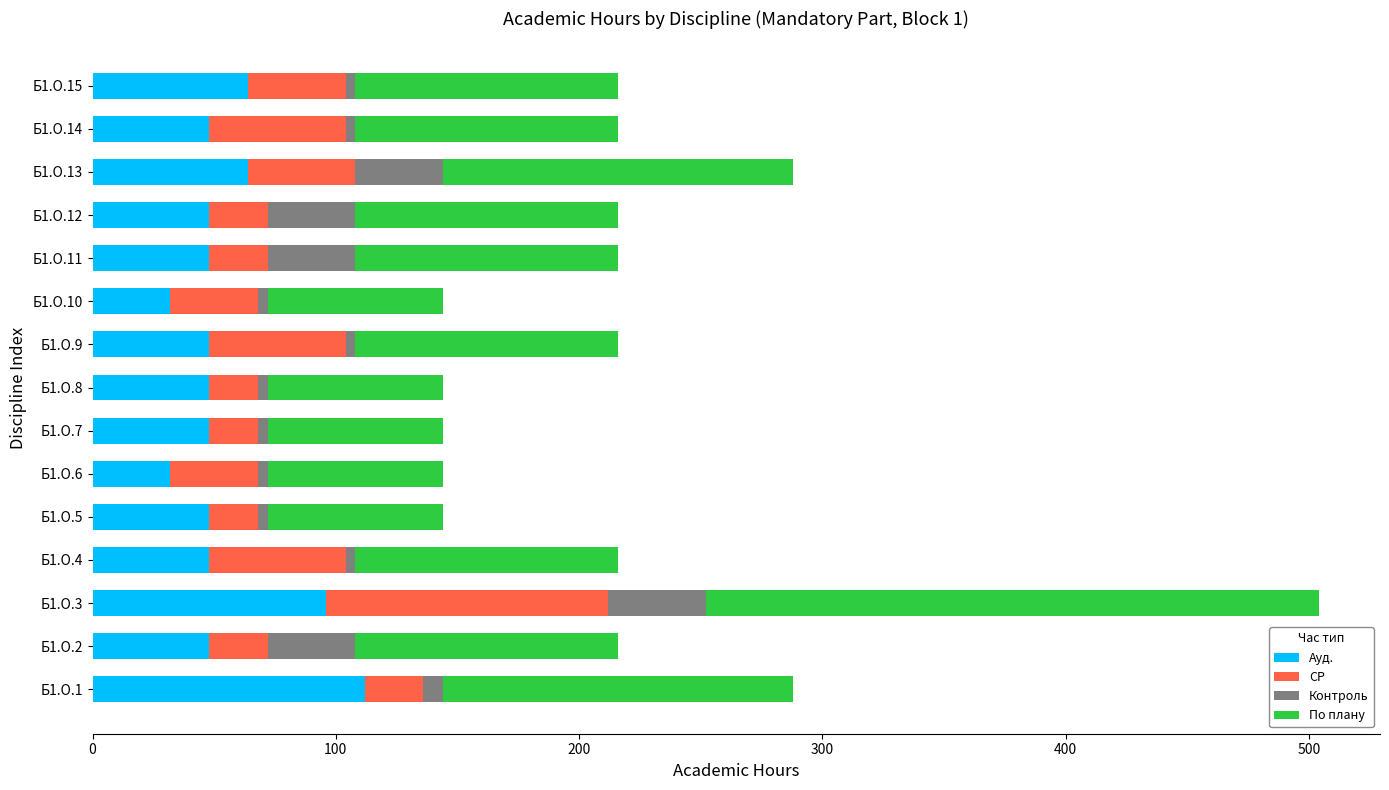

At which label does Ауд. reach its peak?

Б1.О.1